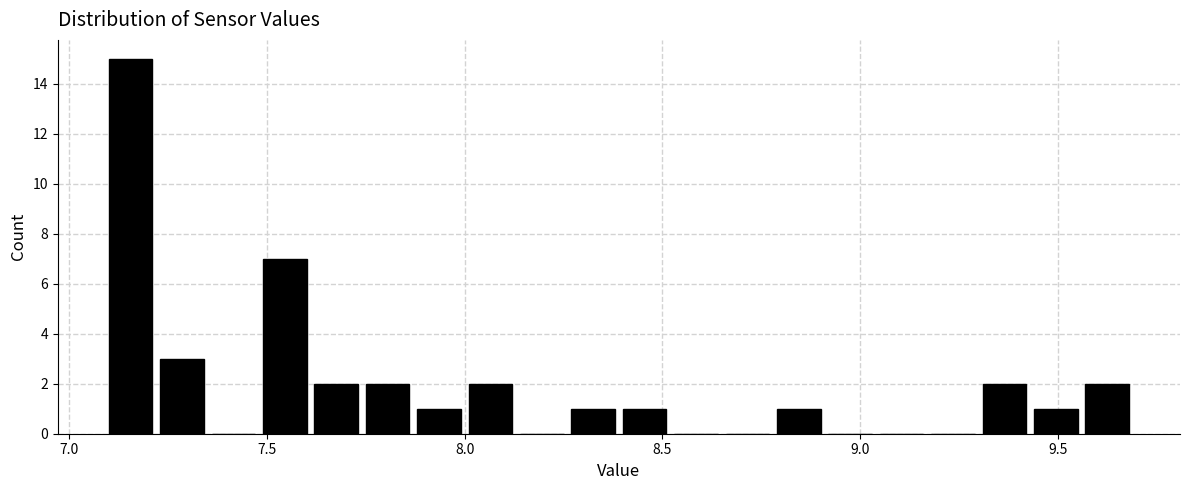

Read against the x-axis, roughly where is the centre of the tallest bar?

7.15